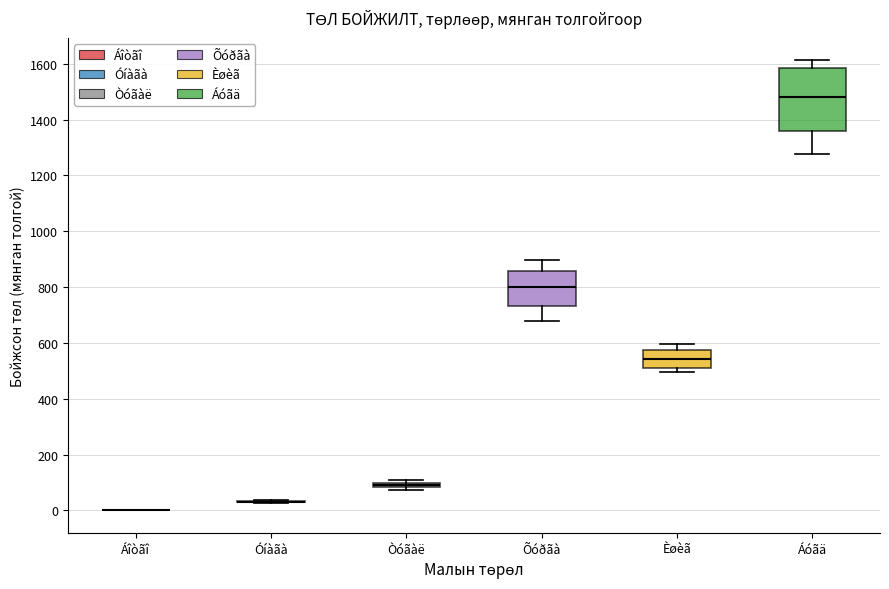

Which box is the tallest, from its lower edge to its upper edge?

Áóãä